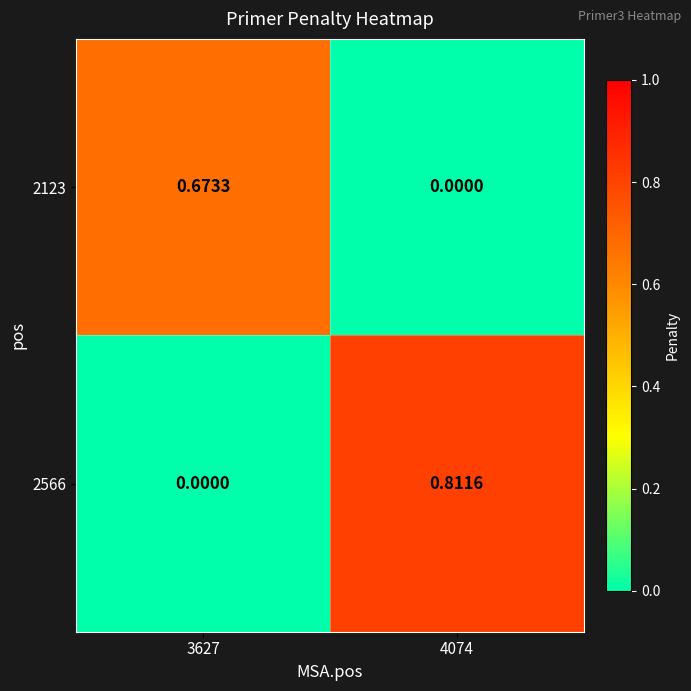

Reading left to right, extract all data points from this chart.

2123: 3627=0.7	4074=0.0
2566: 3627=0.0	4074=0.8